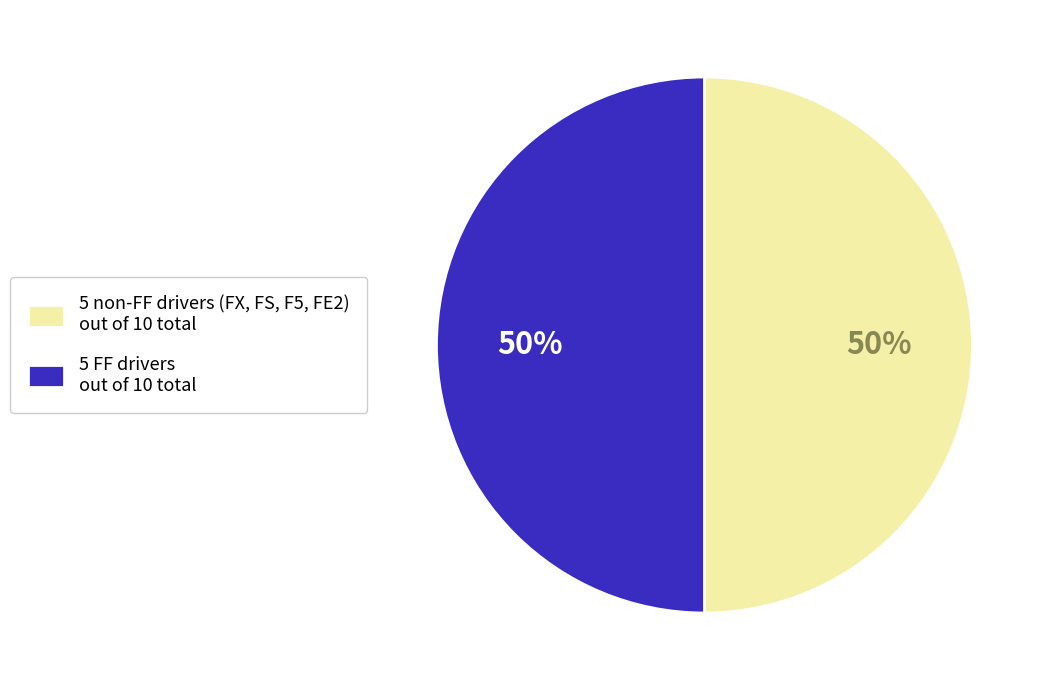

Combined, do 5 FF drivers out of 10 total and 5 non-FF drivers (FX, FS, F5, FE2) out of 10 total account for over 50%?

Yes